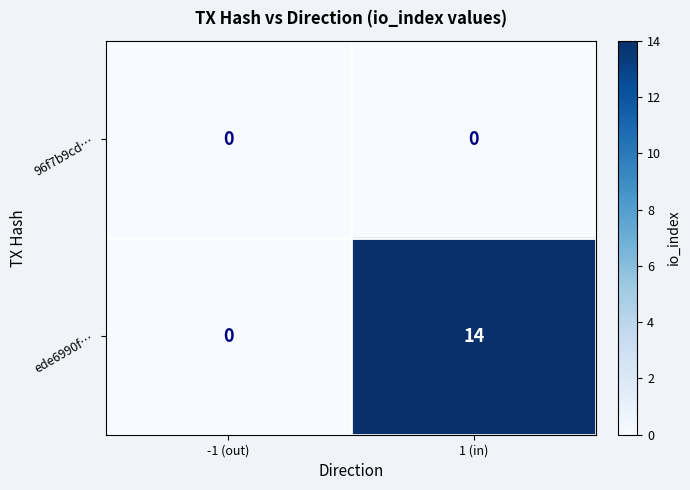

Which series changed the most between -1 (out) and 1 (in)?

ede6990f…